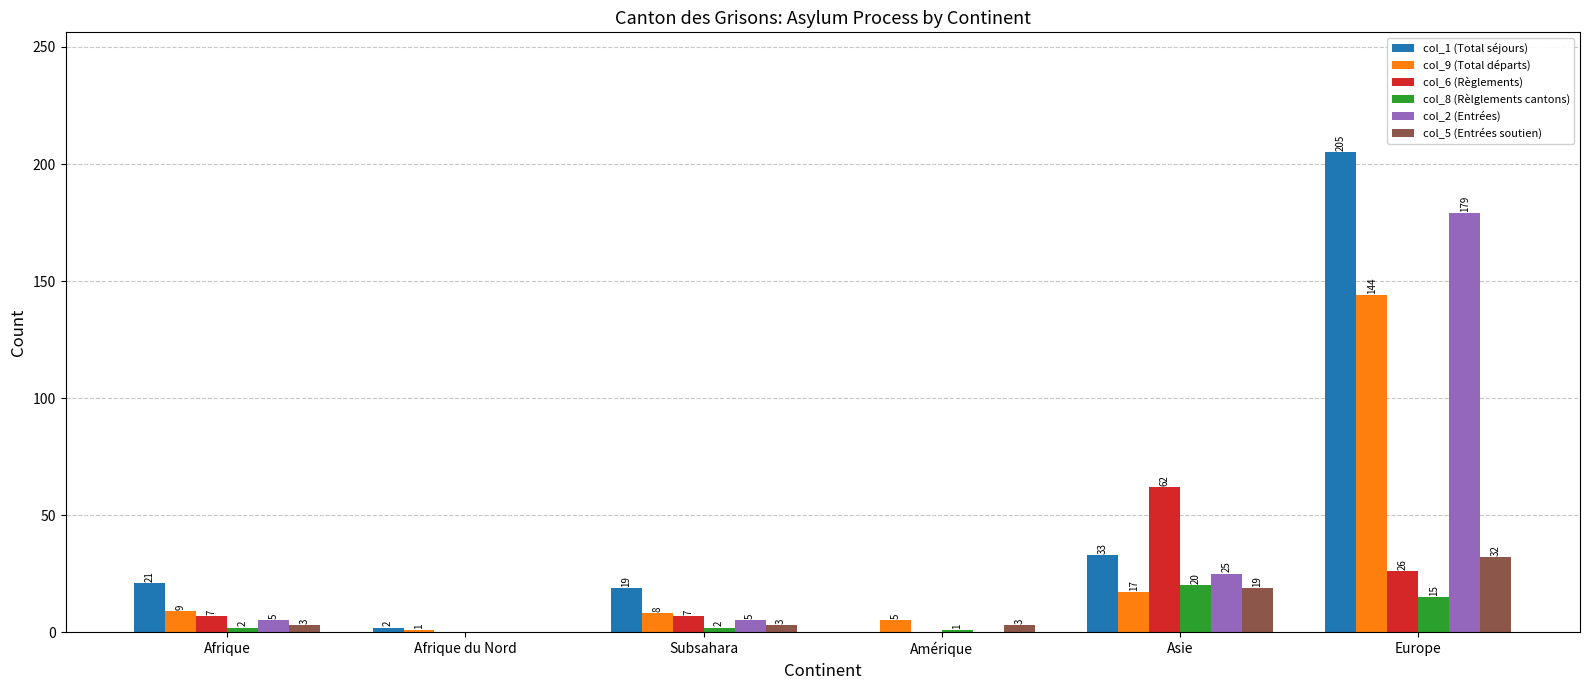

Are the bars horizontal?

No